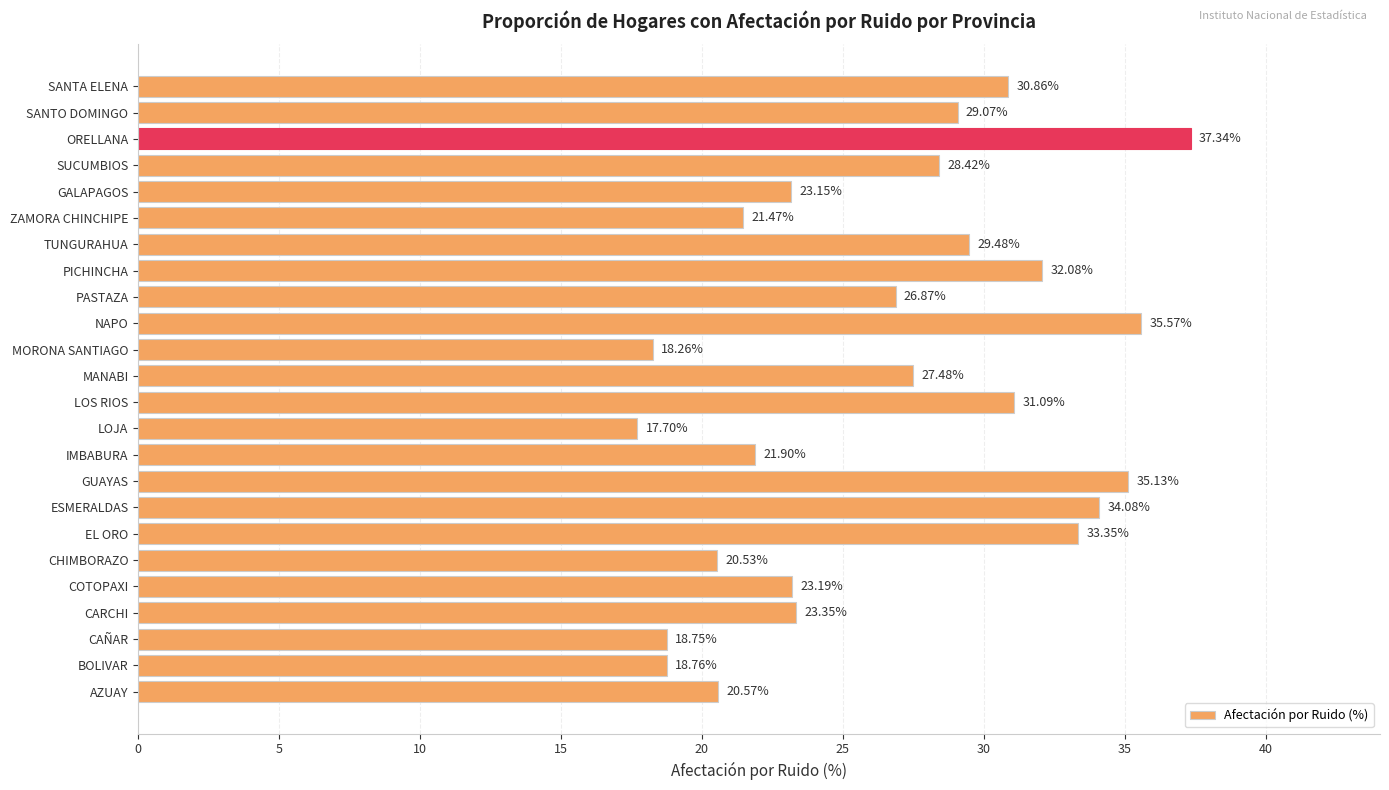

What is the sum of all values?

638.5